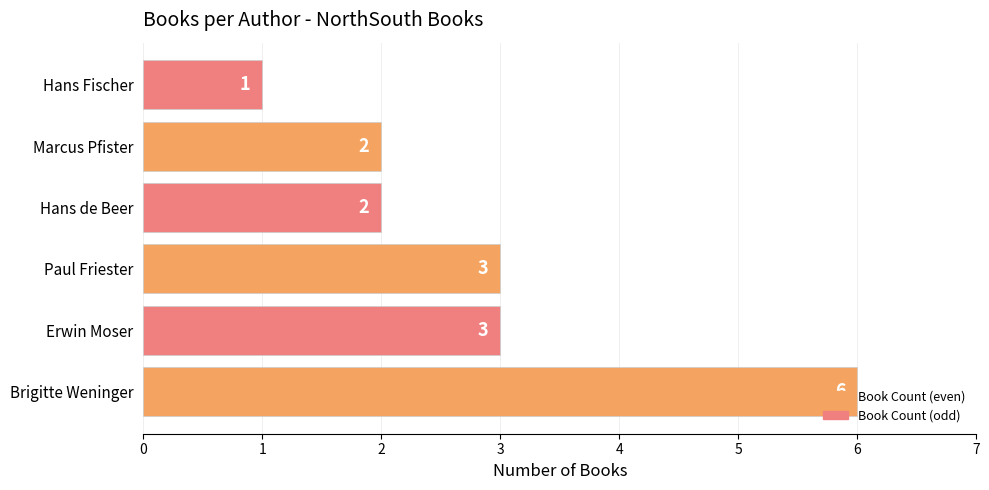

Does the chart contain stacked bars?

No